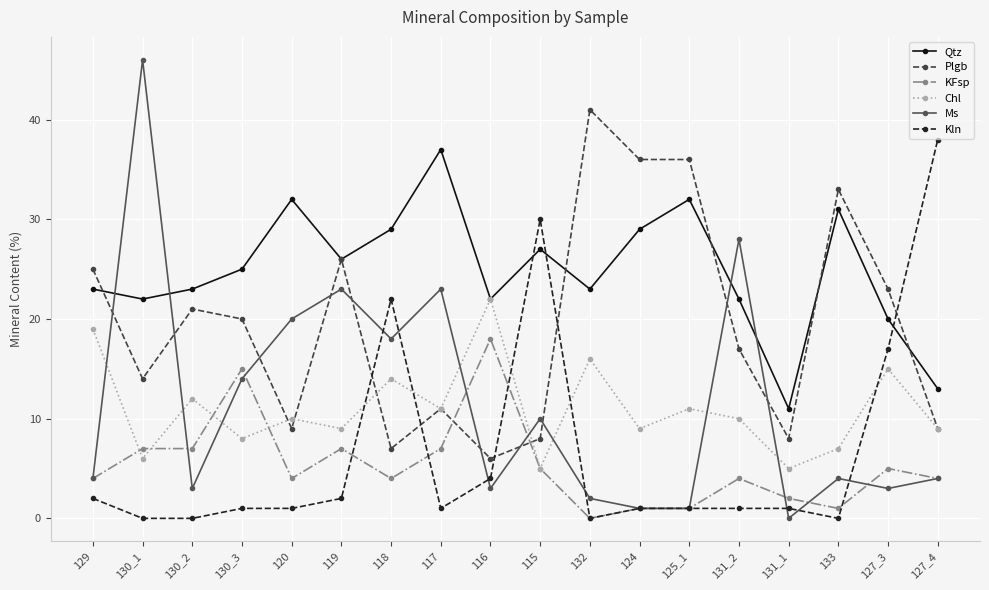

True or false: KFsp has more than 1 points higher than both neighbors.

True